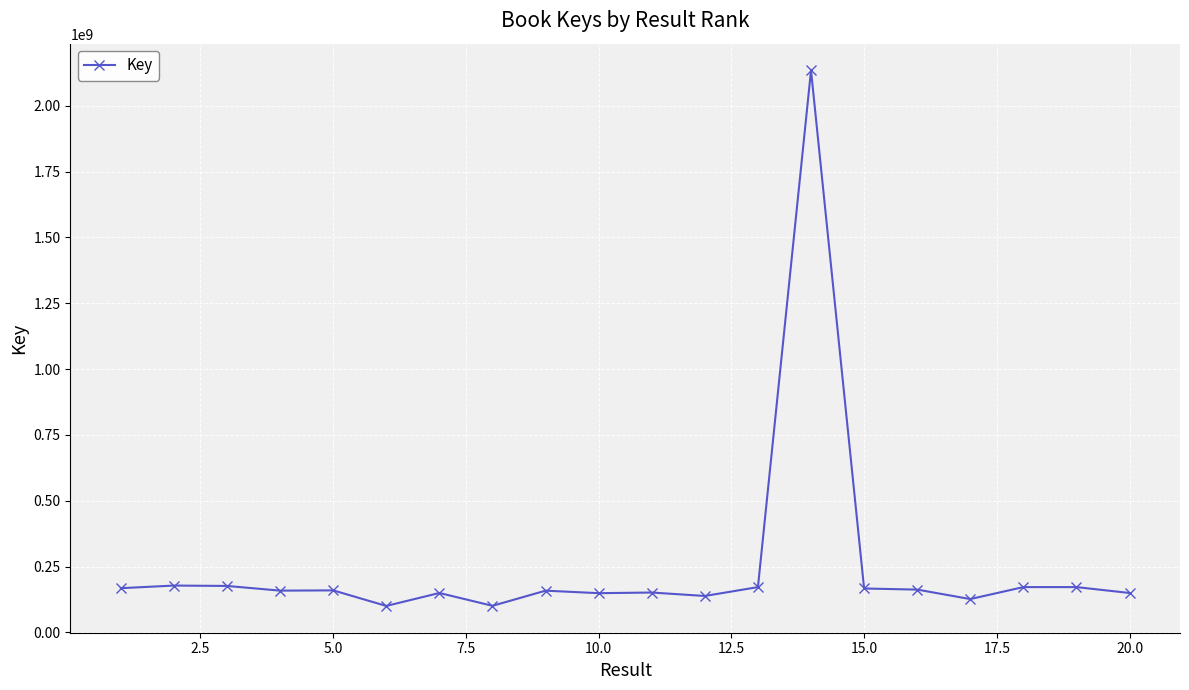

Count the number of categories in the chart.

20